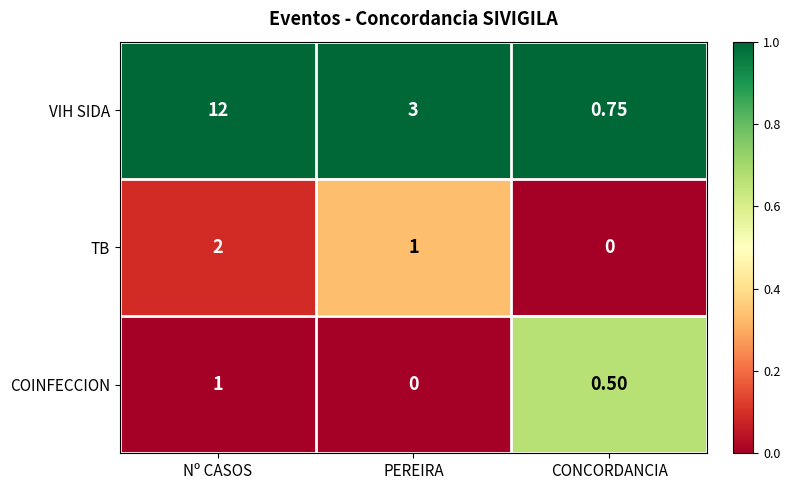

Rank the series by their maximum value, from highest to lowest.

VIH SIDA, TB, COINFECCION